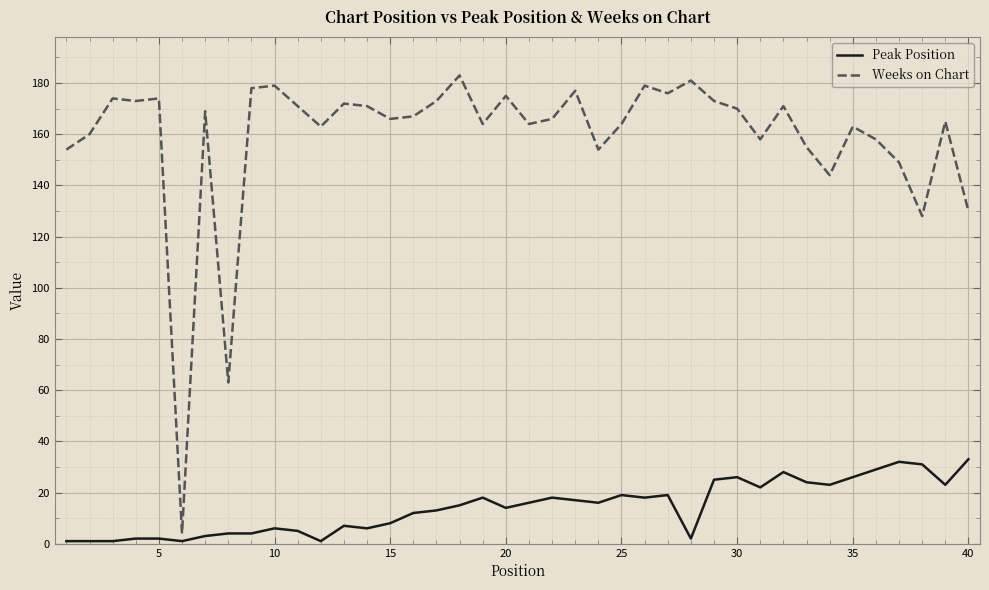

List the series in order of their overall mean, lowest first.

Peak Position, Weeks on Chart